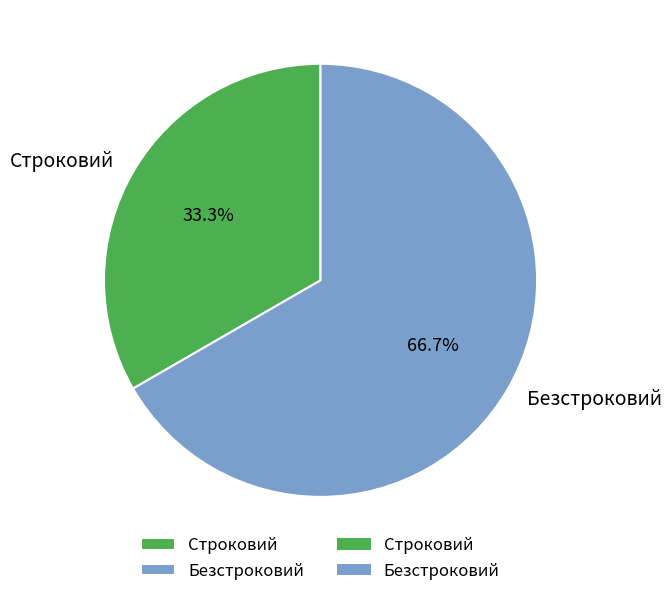

Rank the categories by value from highest to lowest.

Безстроковий, Строковий